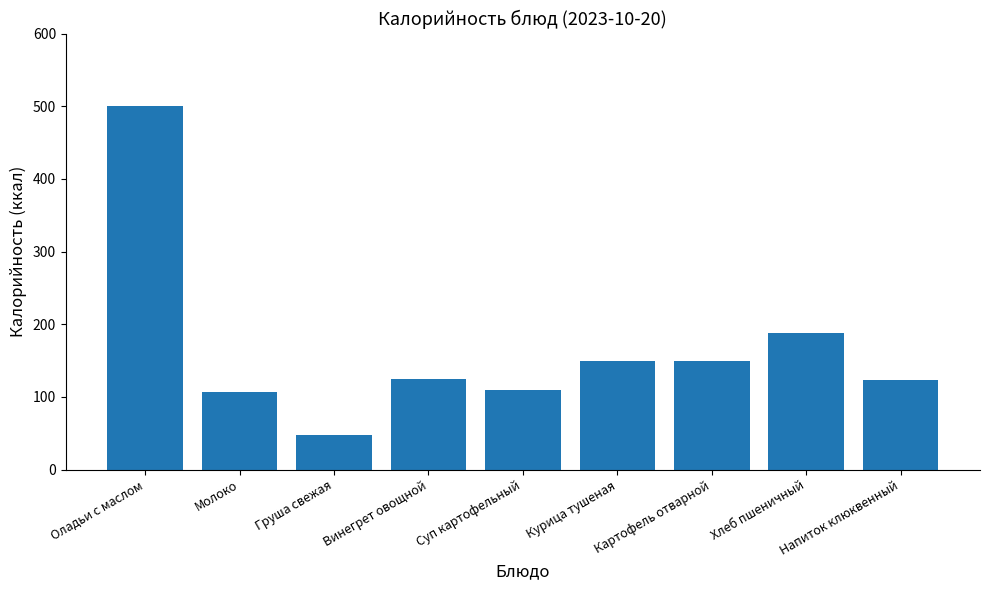

Which category has the highest value across all series?

Оладьи с маслом